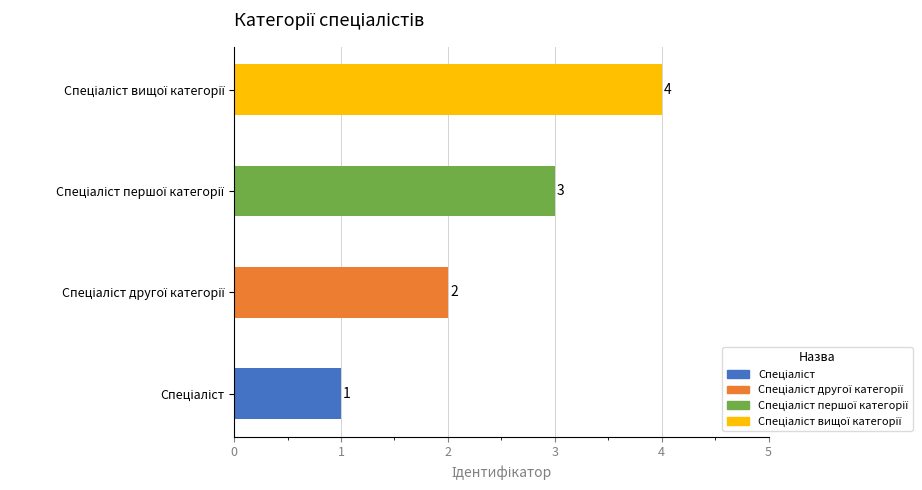

How many bars are there in total?

4